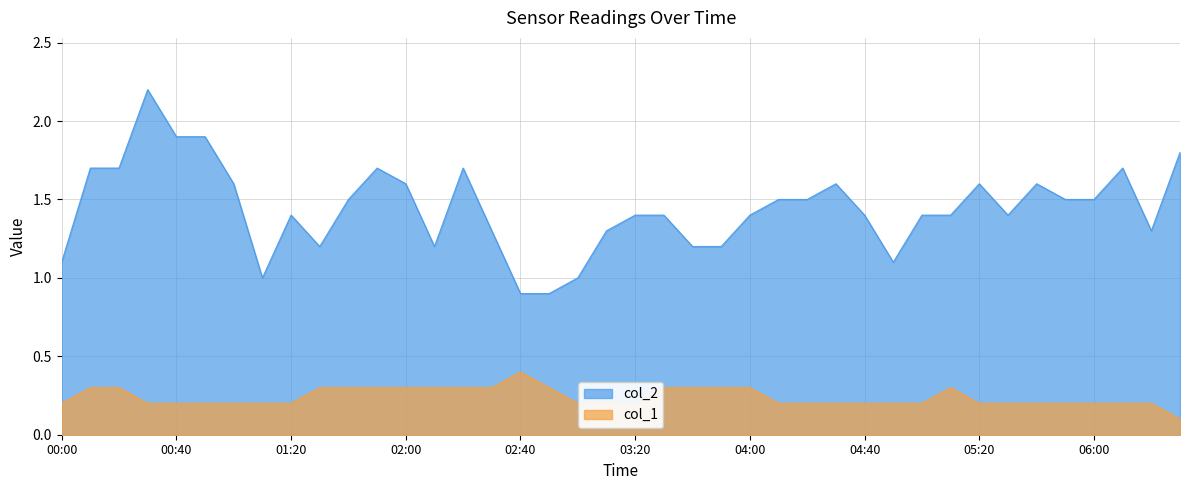

What is the minimum value shown in the chart?

0.1